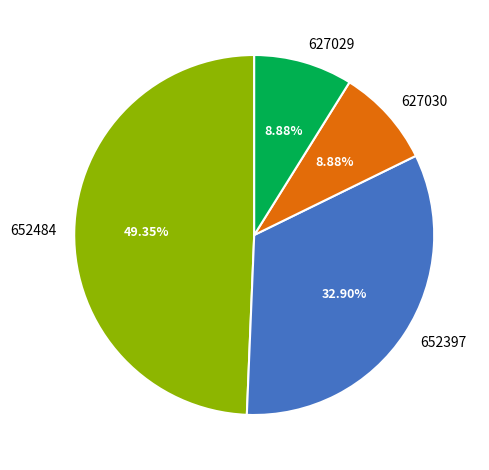

To the nearest percent, what is the difference between the 652484 and 627029 slice percentages?

40%